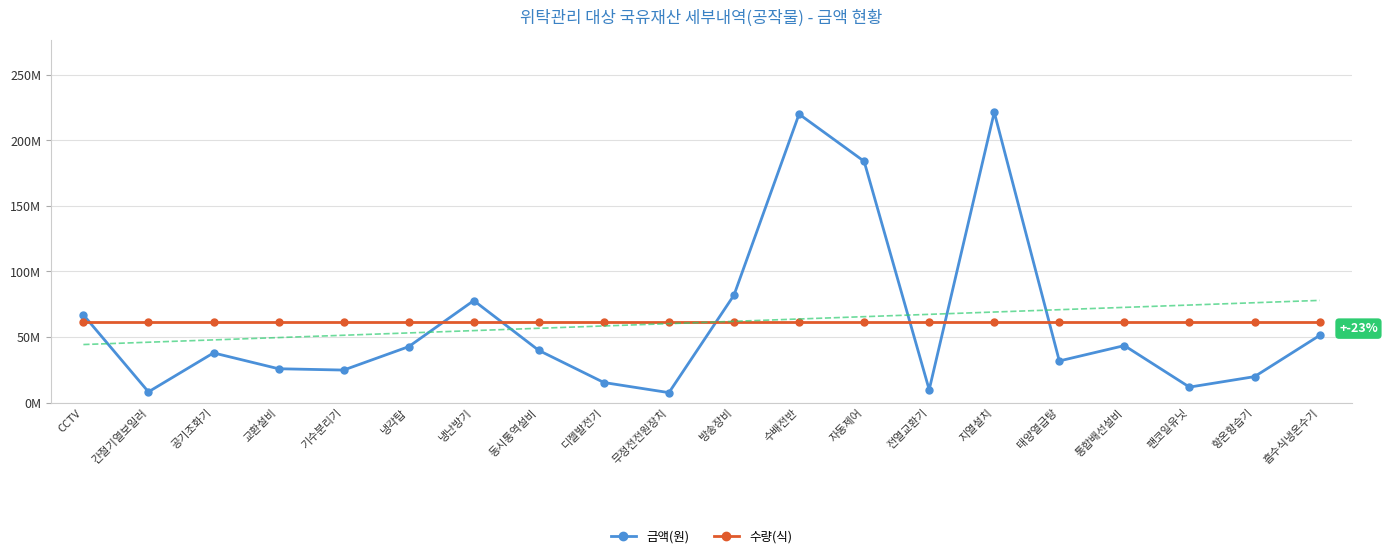

What are all the series names shown in the legend?

금액(원), 수량(식)